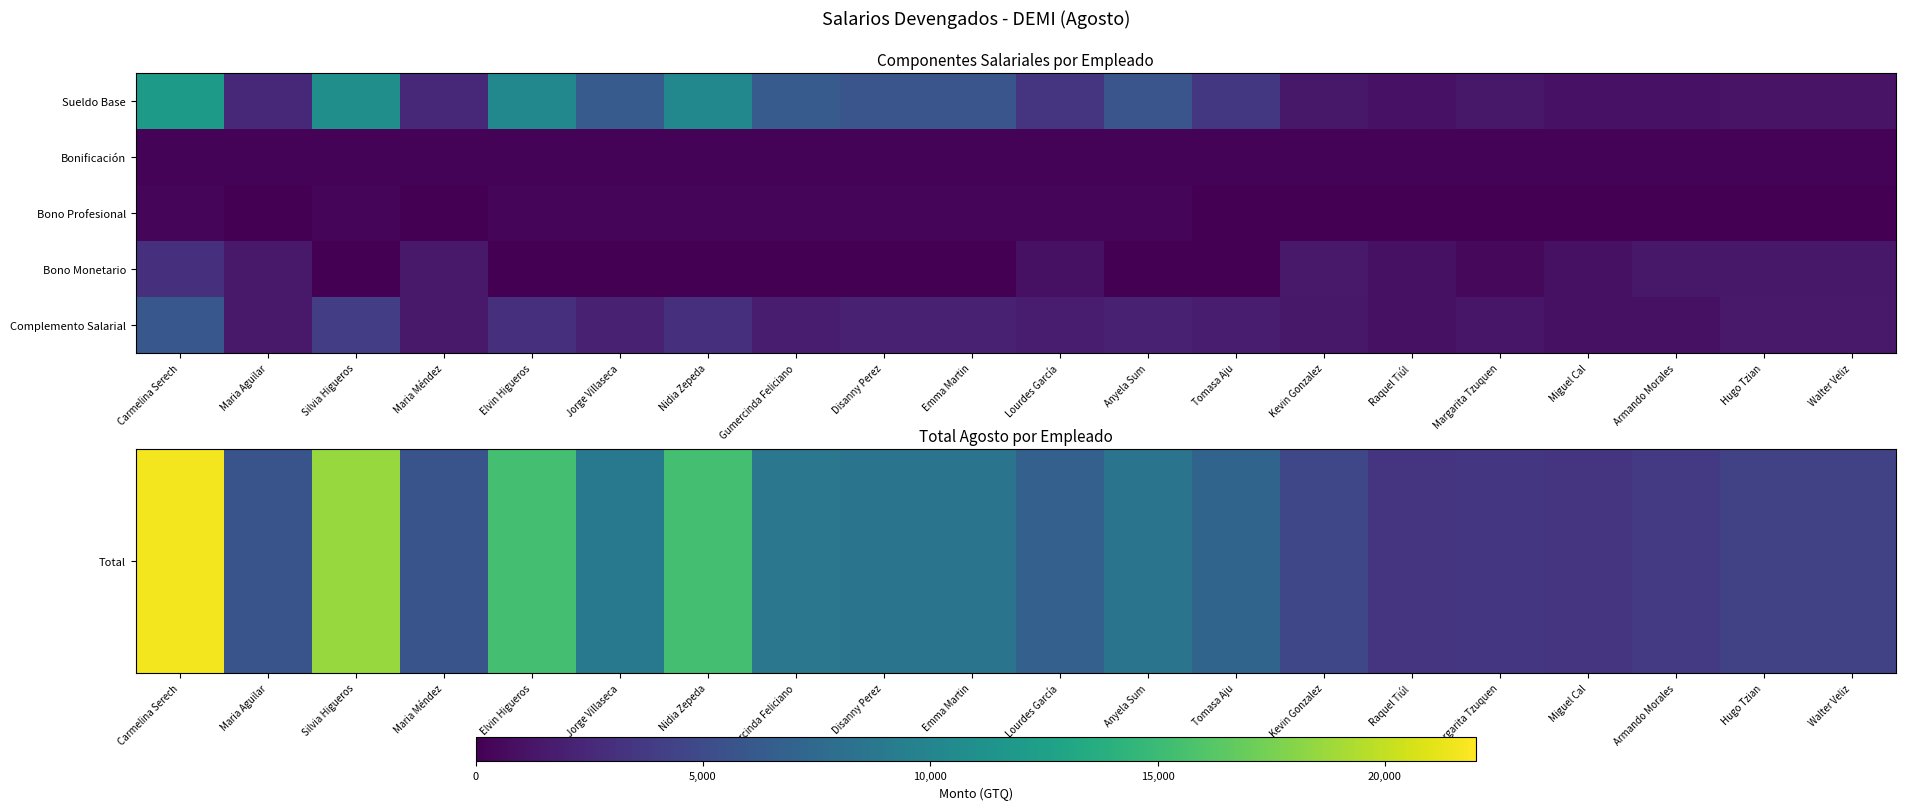

Count the number of data series in this chart.

5